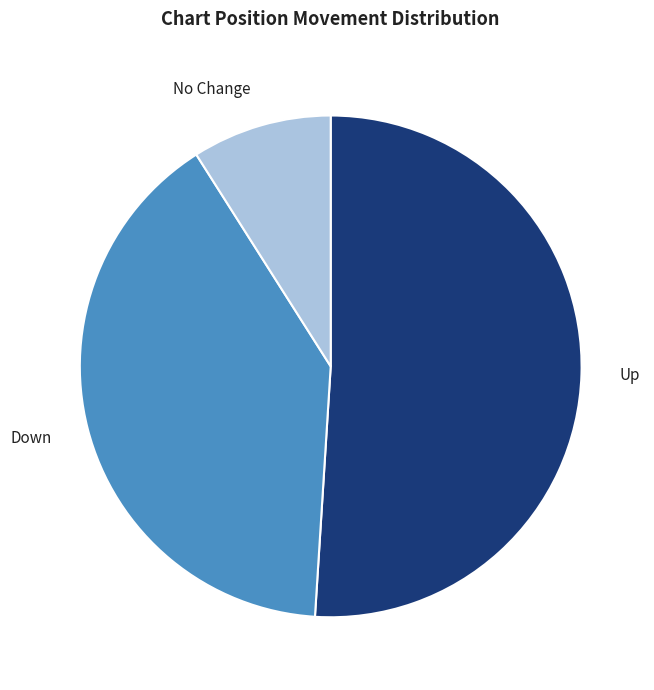

Is there any slice that represents more than half of the pie?

Yes